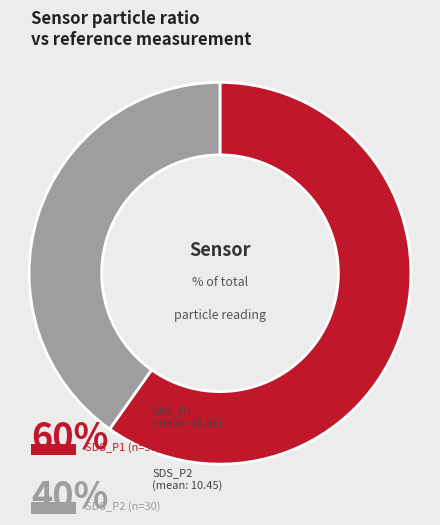

Is there any slice that represents more than half of the pie?

Yes